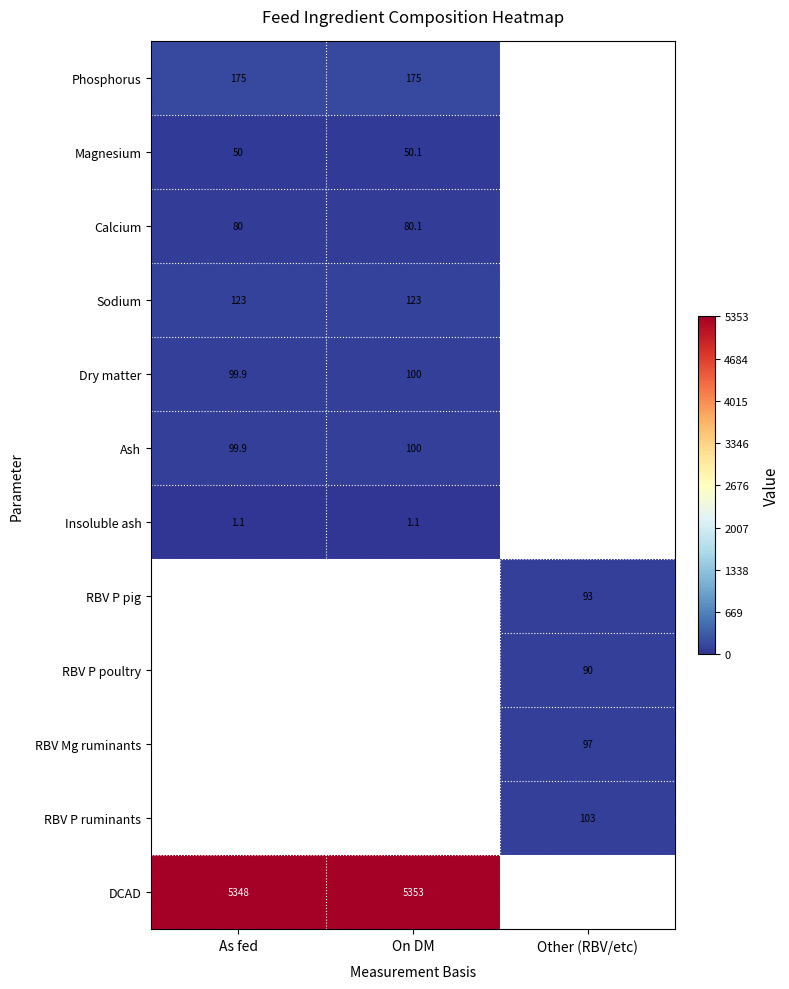

The value of Dry matter at On DM is 100.0. True or false?

True